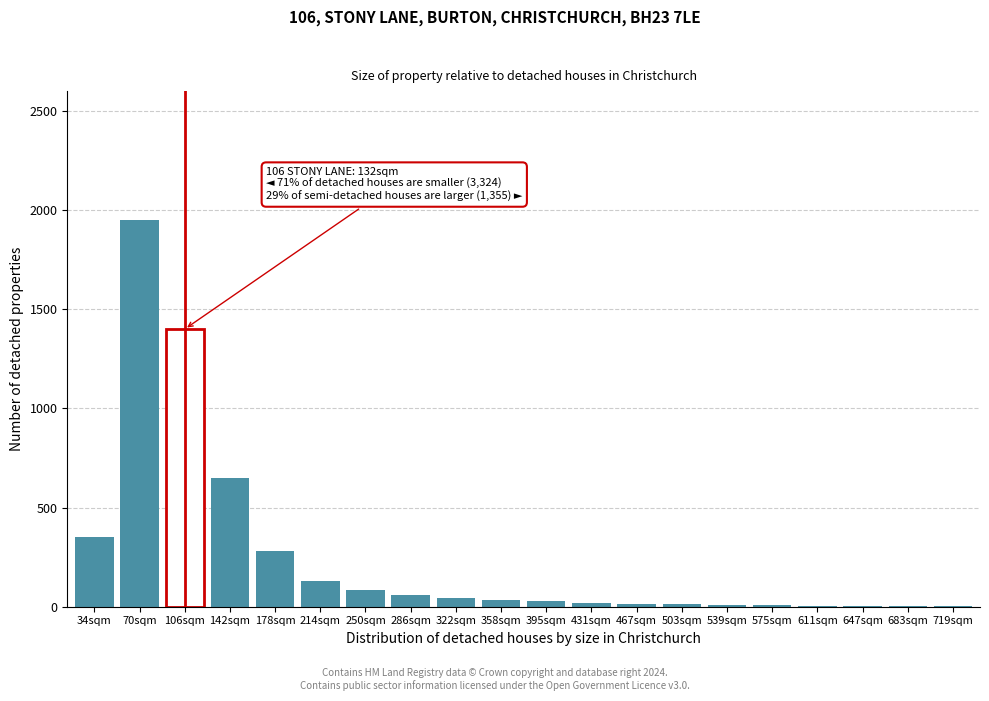

What is the sum of all values?

5096